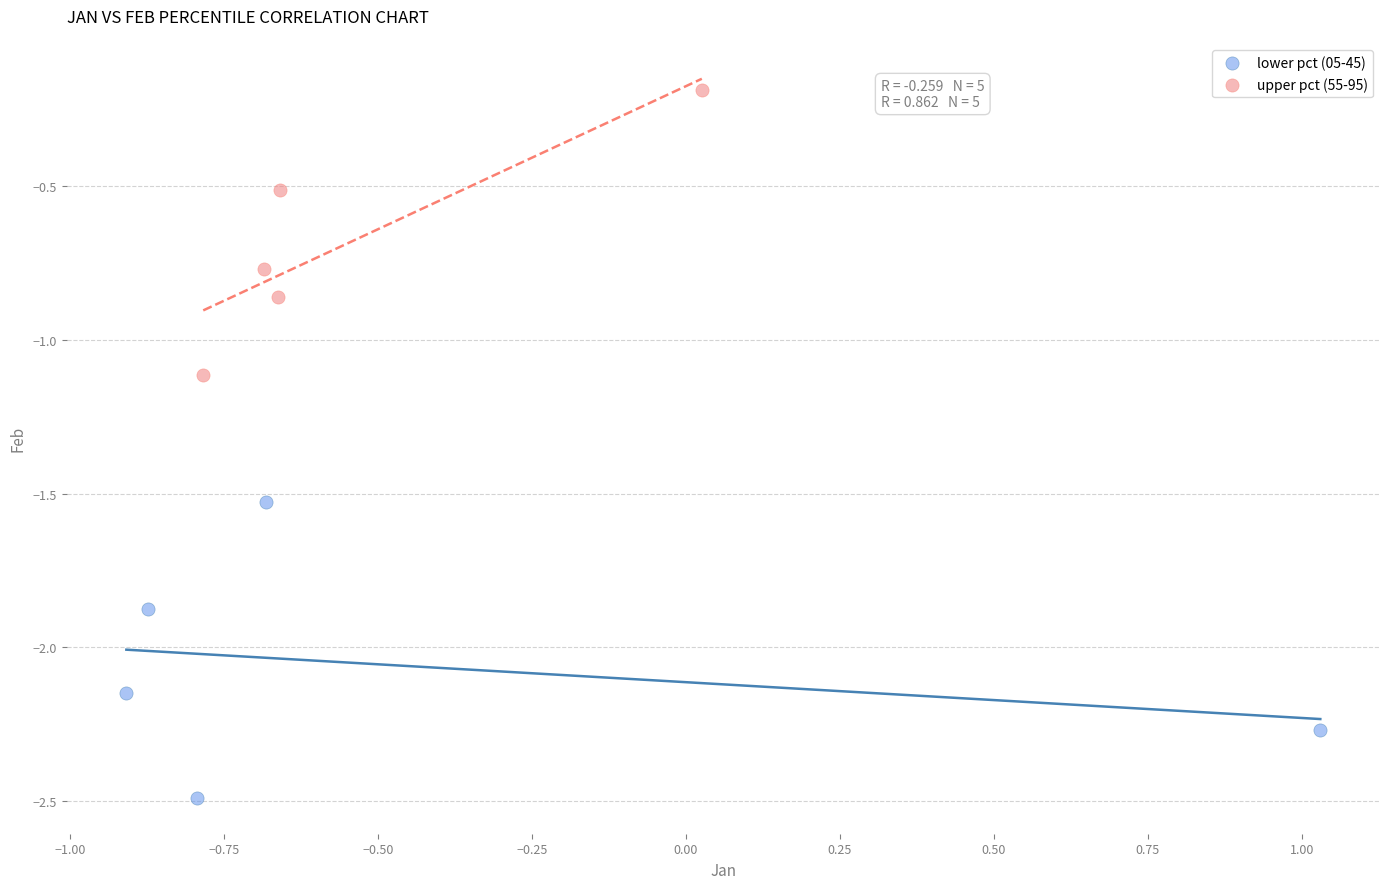

Which series contains the lowest Y value?

lower pct (05-45)